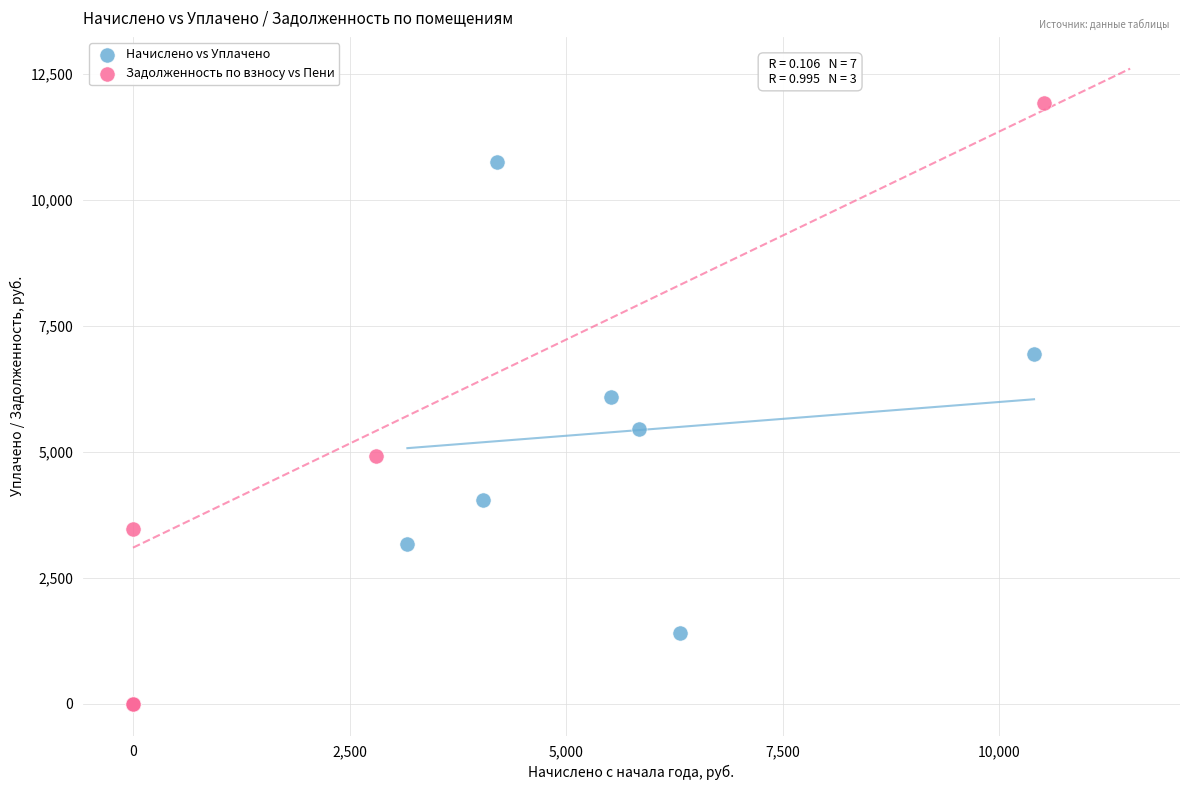

What are all the series names shown in the legend?

Начислено vs Уплачено, Задолженность по взносу vs Пени